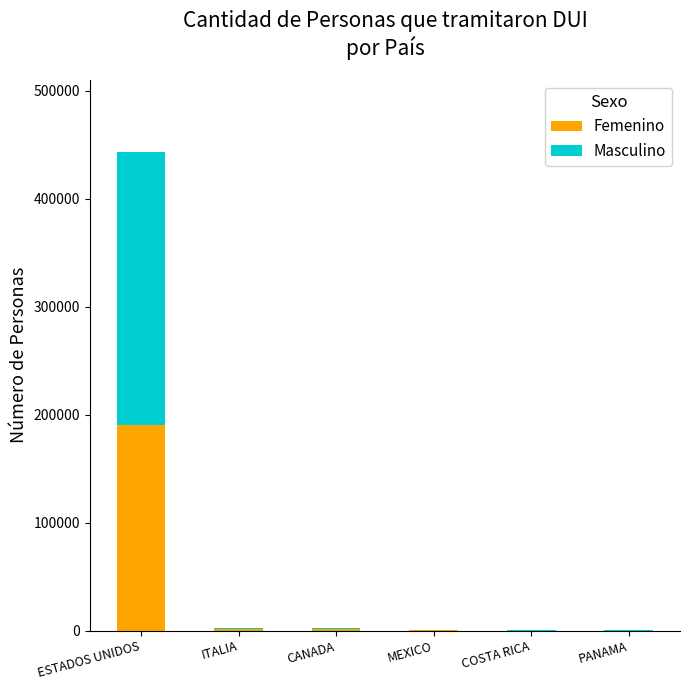

The Femenino series shows 190643 at ESTADOS UNIDOS. True or false?

True